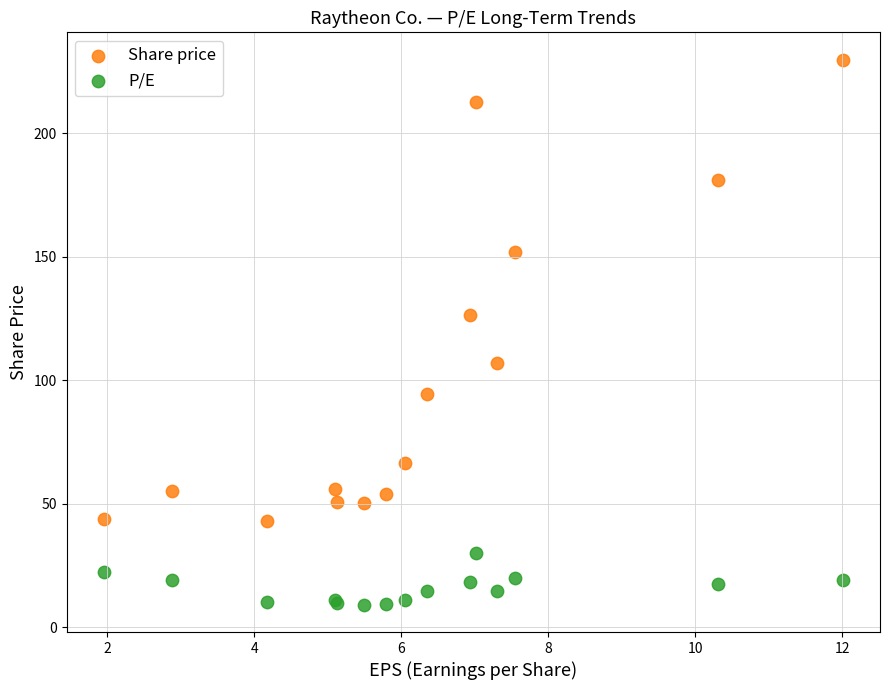

Which series contains the lowest Y value?

P/E